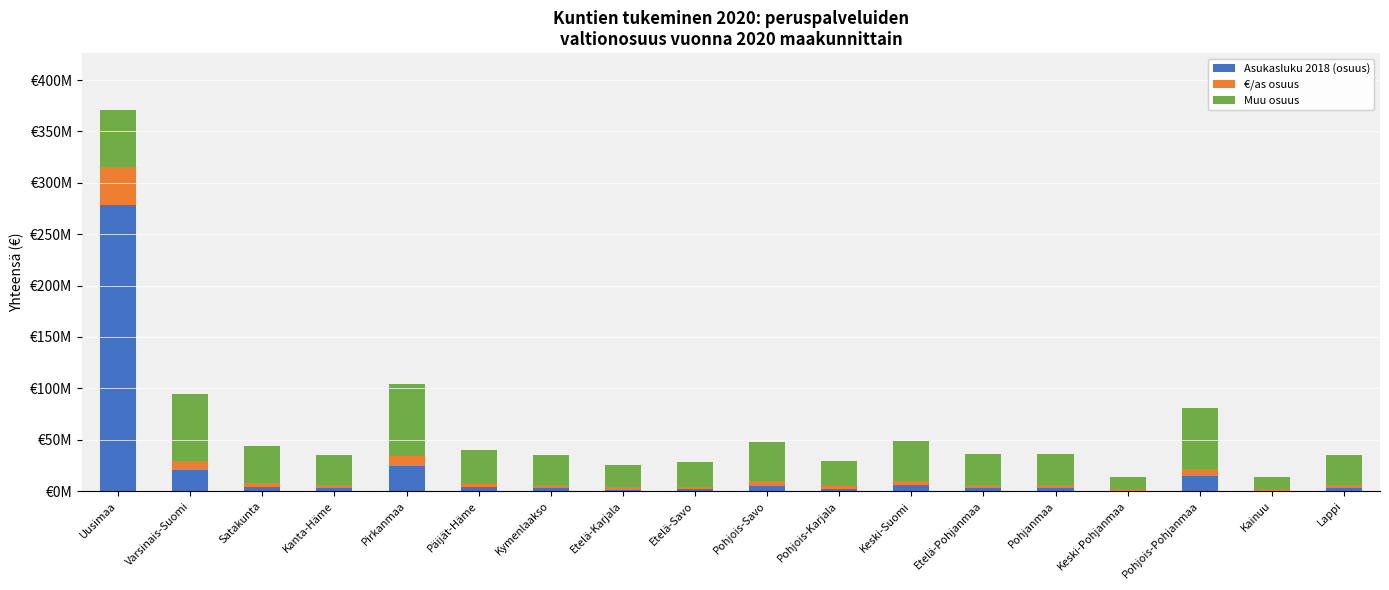

Which category has the lowest value in the Asukasluku 2018 (osuus) series?

Keski-Pohjanmaa